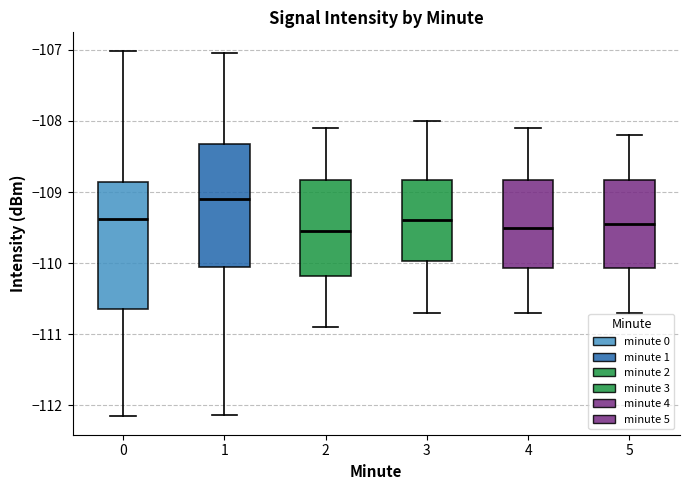

Reading left to right, read every box against the y-axis: the position of its median line, the range the box covers, and the ends of its whiskers. The values are not printed on the chart, so give them approximately, as read against the axis.

0: median -109.4, box -110.6 to -108.9, whiskers -112.2 to -107.0
1: median -109.1, box -110.0 to -108.3, whiskers -112.1 to -107.0
2: median -109.5, box -110.2 to -108.8, whiskers -110.9 to -108.1
3: median -109.4, box -110.0 to -108.8, whiskers -110.7 to -108.0
4: median -109.5, box -110.1 to -108.8, whiskers -110.7 to -108.1
5: median -109.4, box -110.1 to -108.8, whiskers -110.7 to -108.2